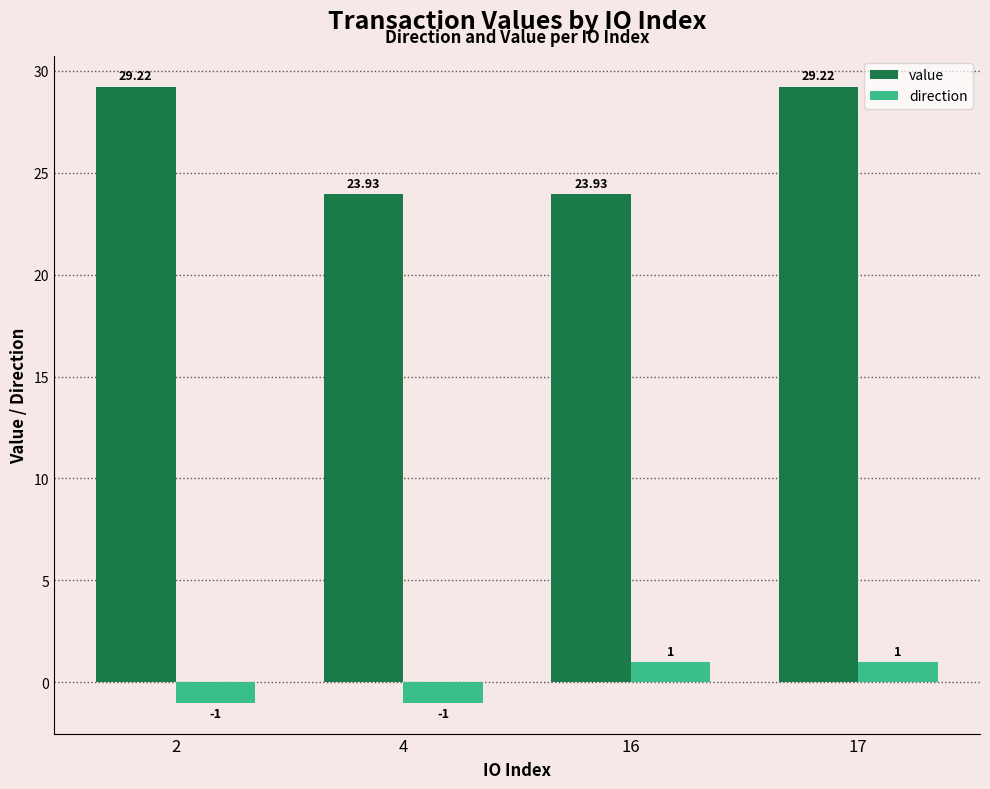

What are all the series names shown in the legend?

value, direction